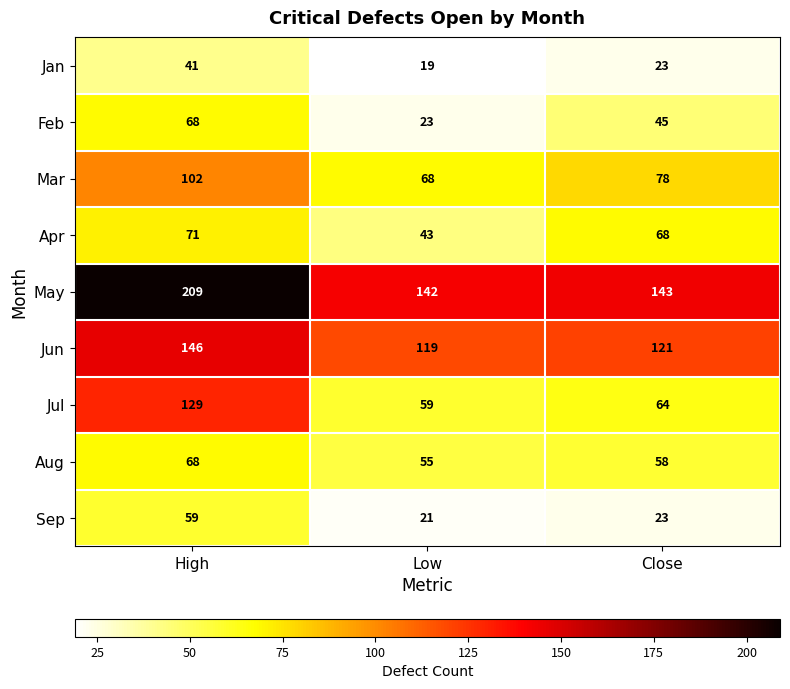

List the labels in order of May value, smallest first.

Low, Close, High